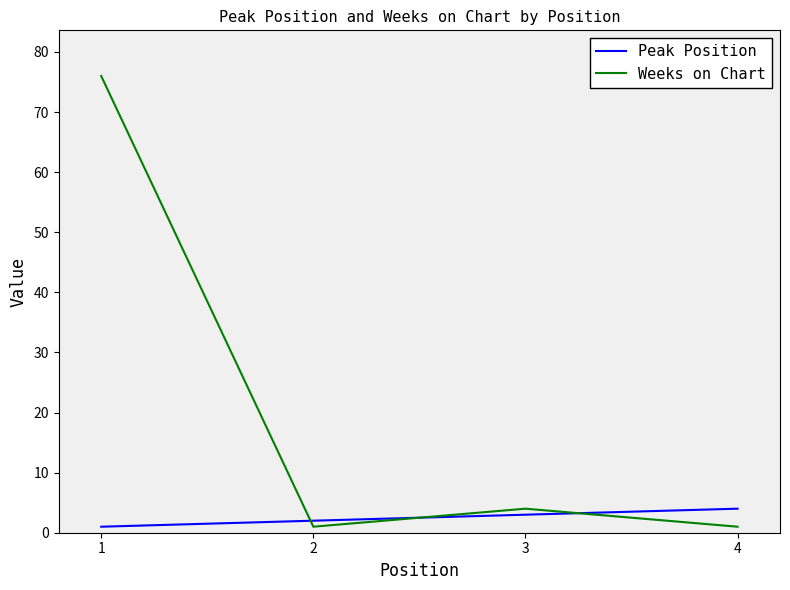

List the series in order of their peak value, lowest first.

Peak Position, Weeks on Chart